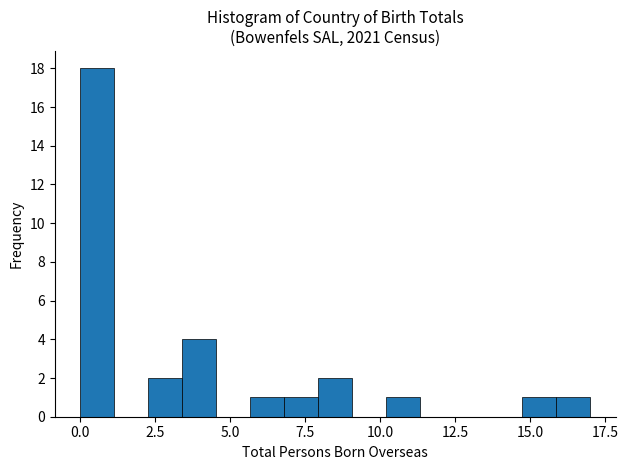

Read against the x-axis, roughly where is the centre of the tallest bar?

0.5